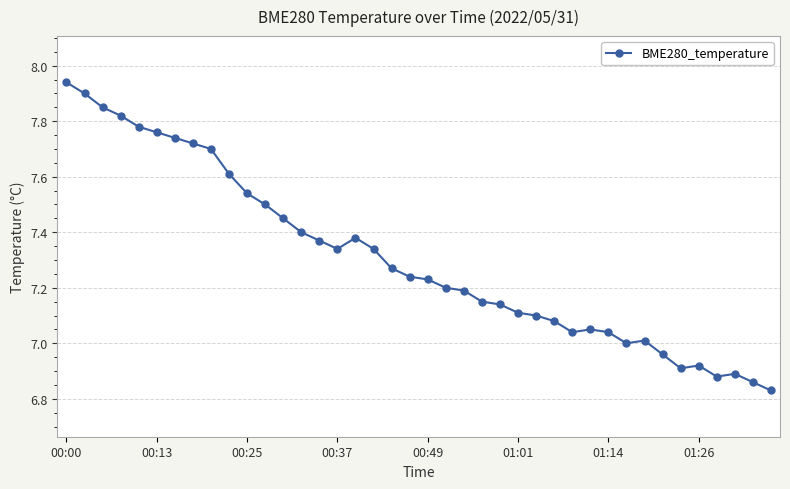

True or false: the data has more than 2 interior local peaks.

True